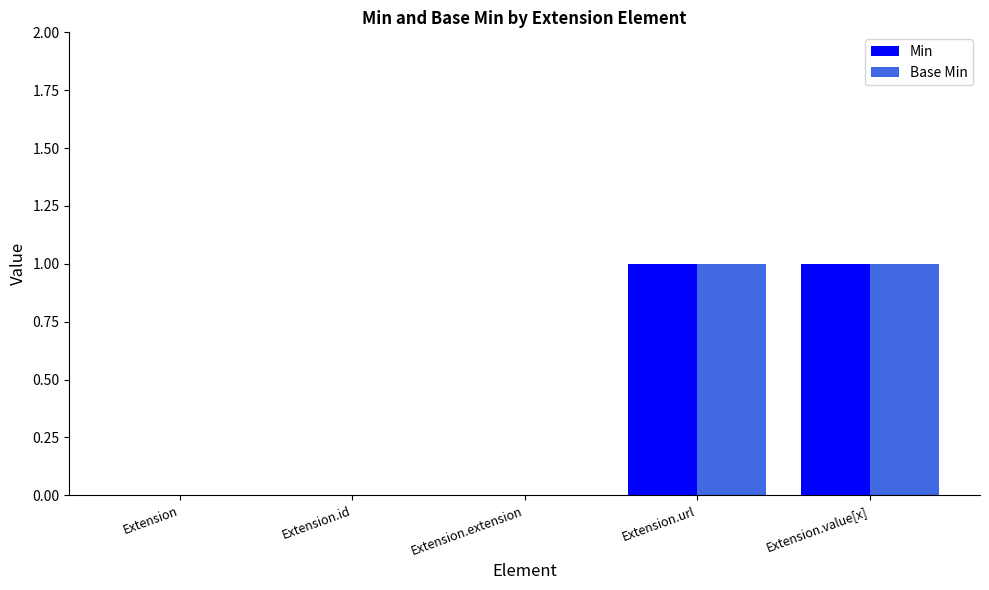

The Base Min series shows 1 at Extension.url. True or false?

True